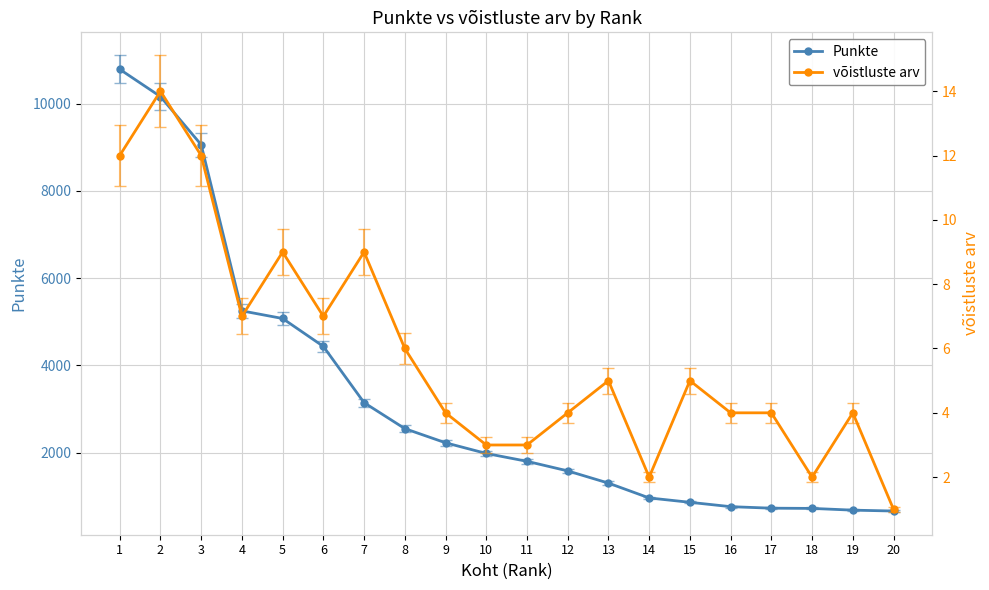

How many categories are shown in the chart?

20